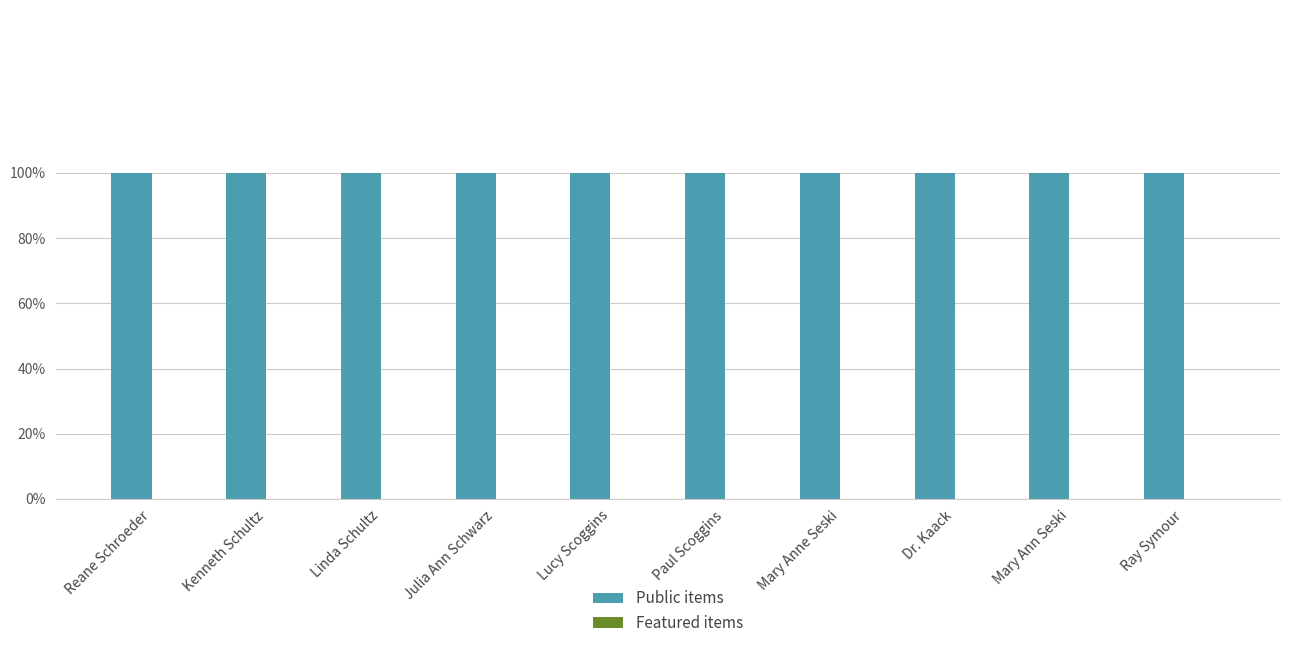

The Public items series shows 1 at Mary Anne Seski. True or false?

True